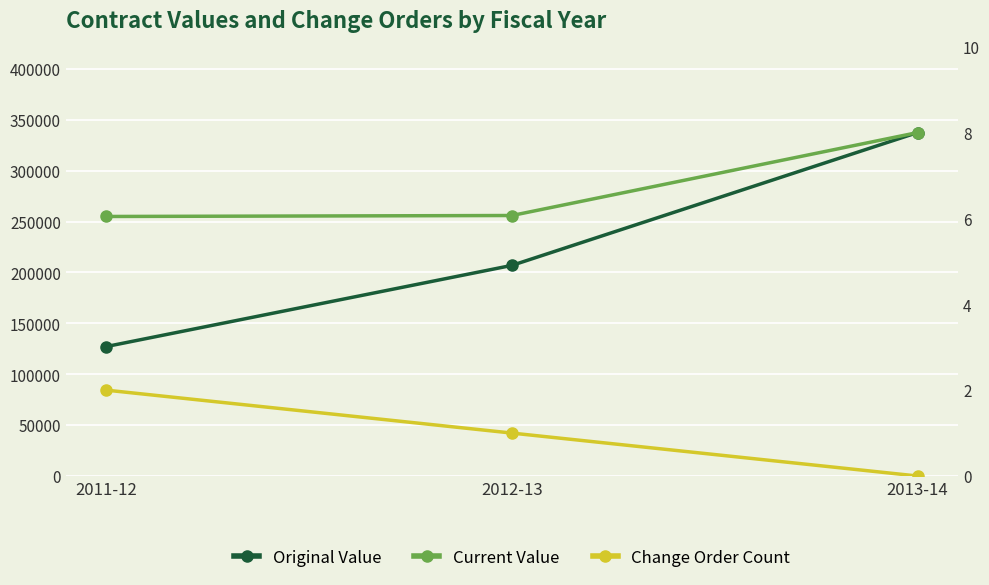

What are all the series names shown in the legend?

Original Value, Current Value, Change Order Count